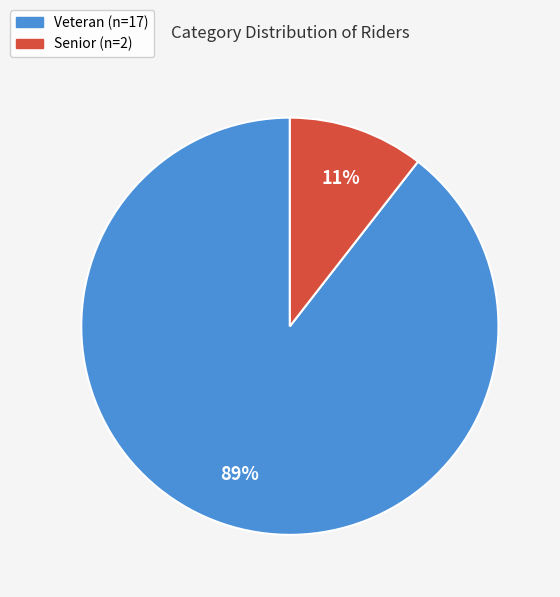

Combined, do Senior and Veteran account for over 50%?

Yes